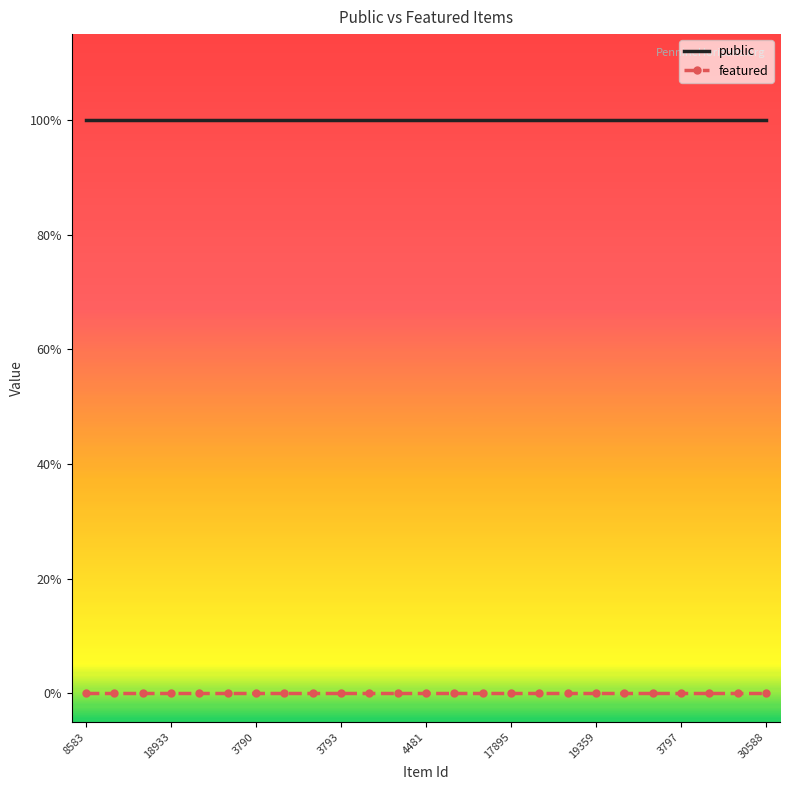

True or false: featured and public cross at least once.

False